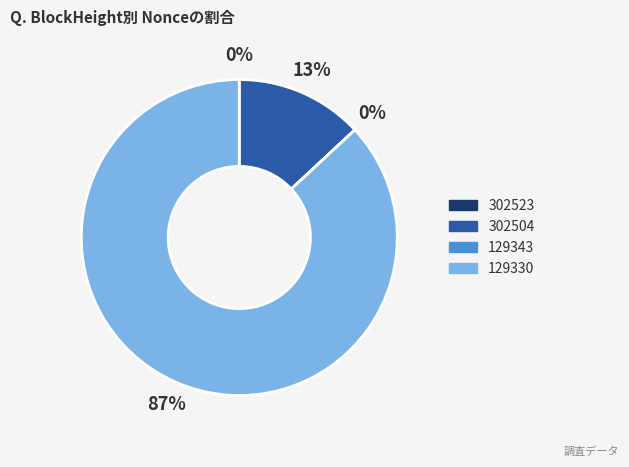

What percentage is the 302504 slice, to the nearest percent?

13%